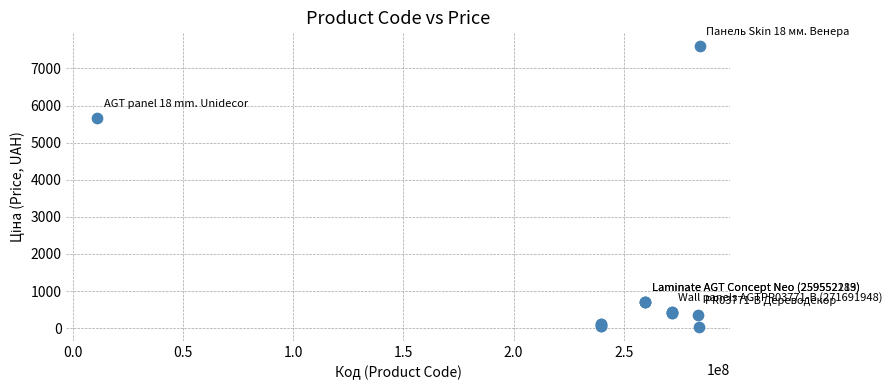

What Y value in the scatter plot is closest to 3814?

5673.8